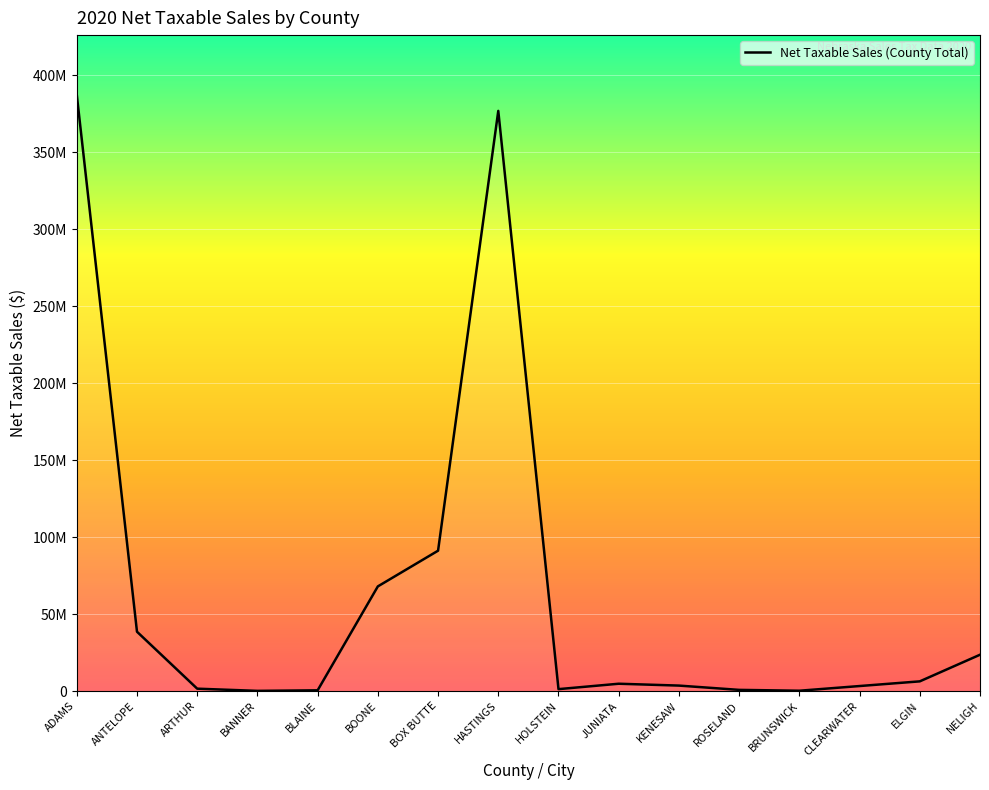

Reading left to right, transcribe all the data shown in this chart.

387329187	38546610	1552324	128420	490847	67984350	91174907	376841499	1251670	4759942	3554536	769749	218618	3262339	6301104	23592552